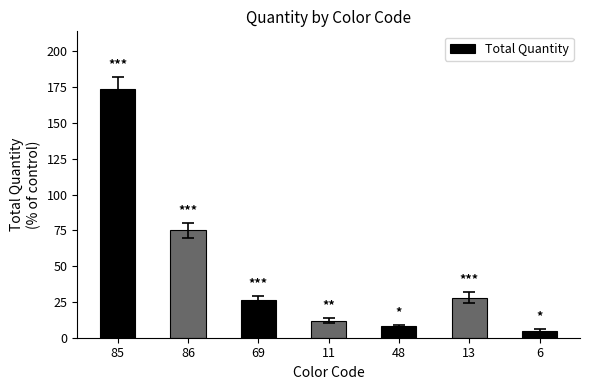

What is the greatest value displayed?

174